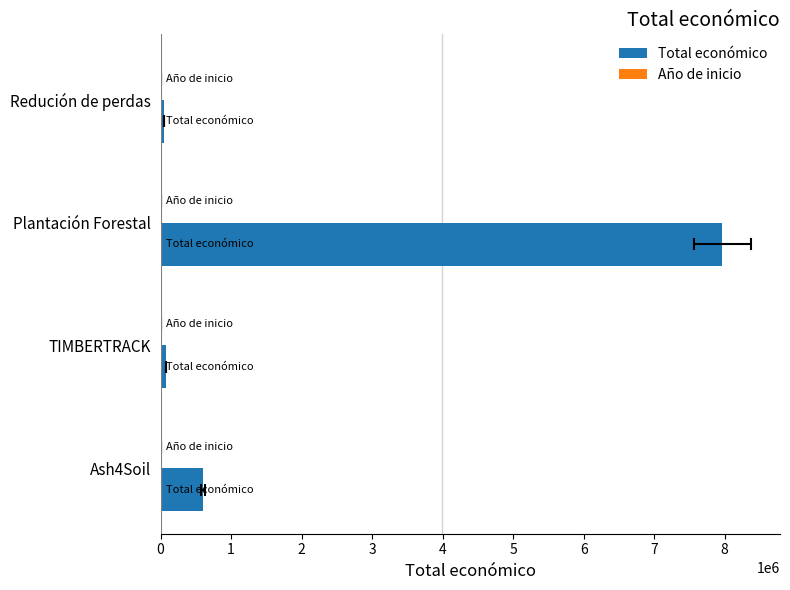

The Total económico series shows 52055 at Redución de perdas. True or false?

True